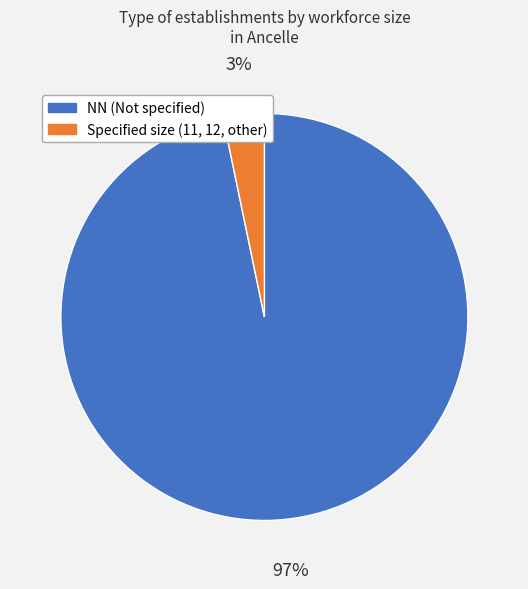

What is the largest slice in the pie chart?

NN (Not specified)